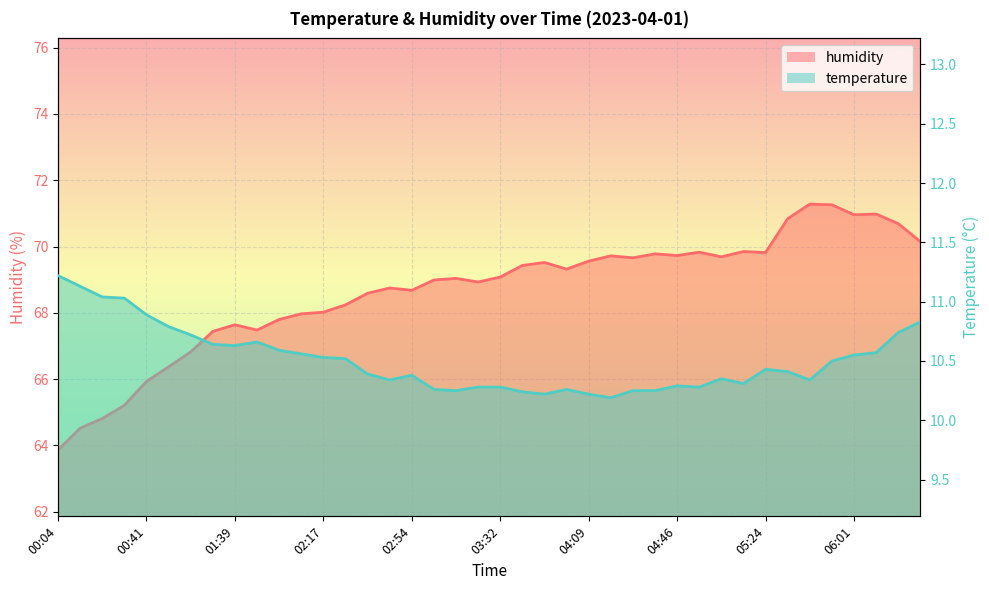

At which category is the sum across all series the highest?

05:52